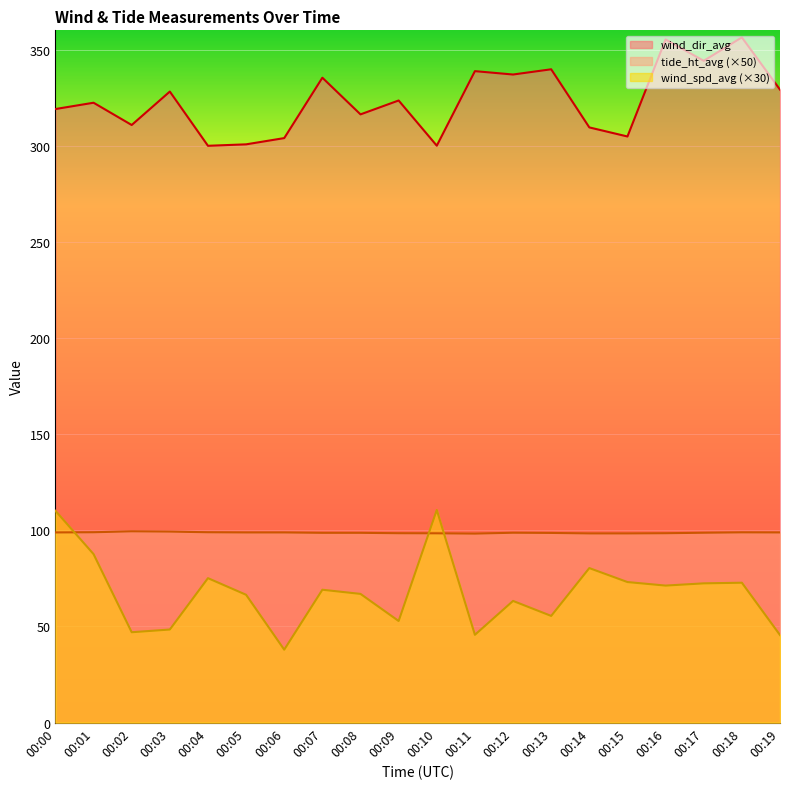

At which label does wind_dir_avg first exceed 323?

00:03